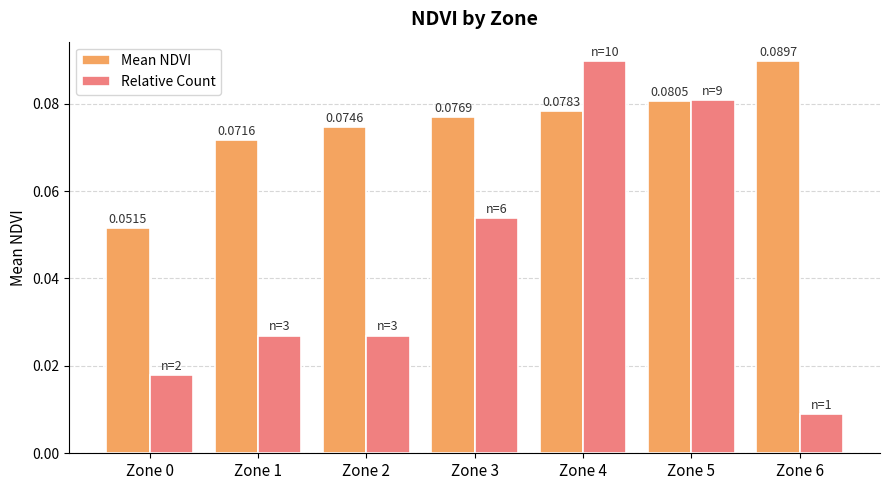

How many distinct data groups are displayed?

2